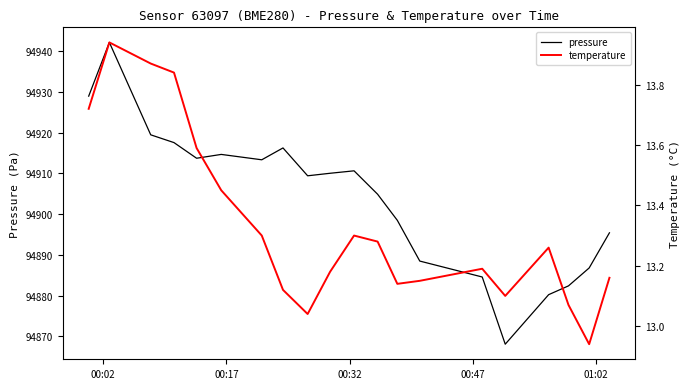

What is the difference between the highest and lowest values at 01:02?

94900.1